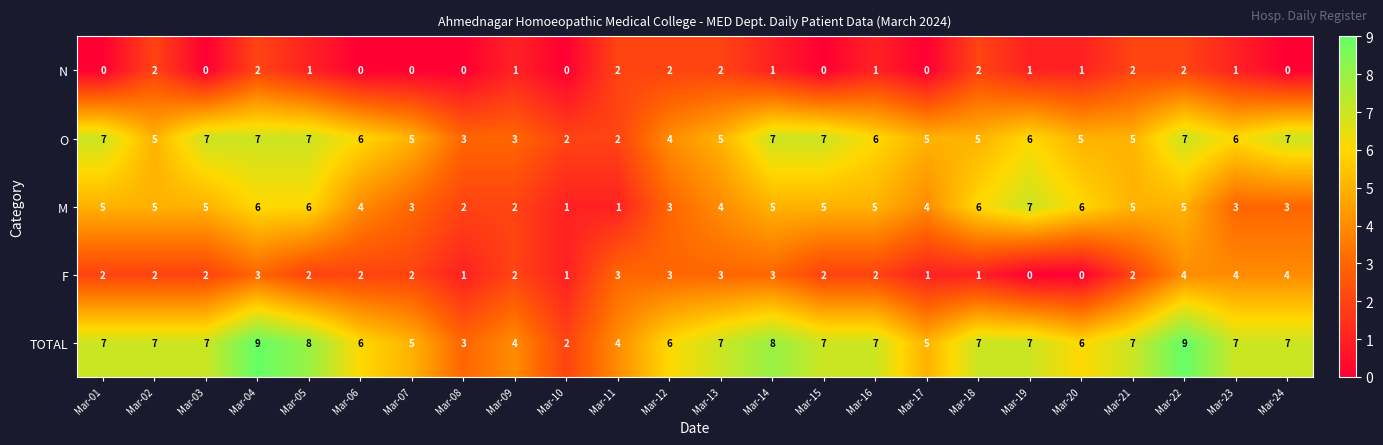

The value of M at Mar-03 is 5. True or false?

True